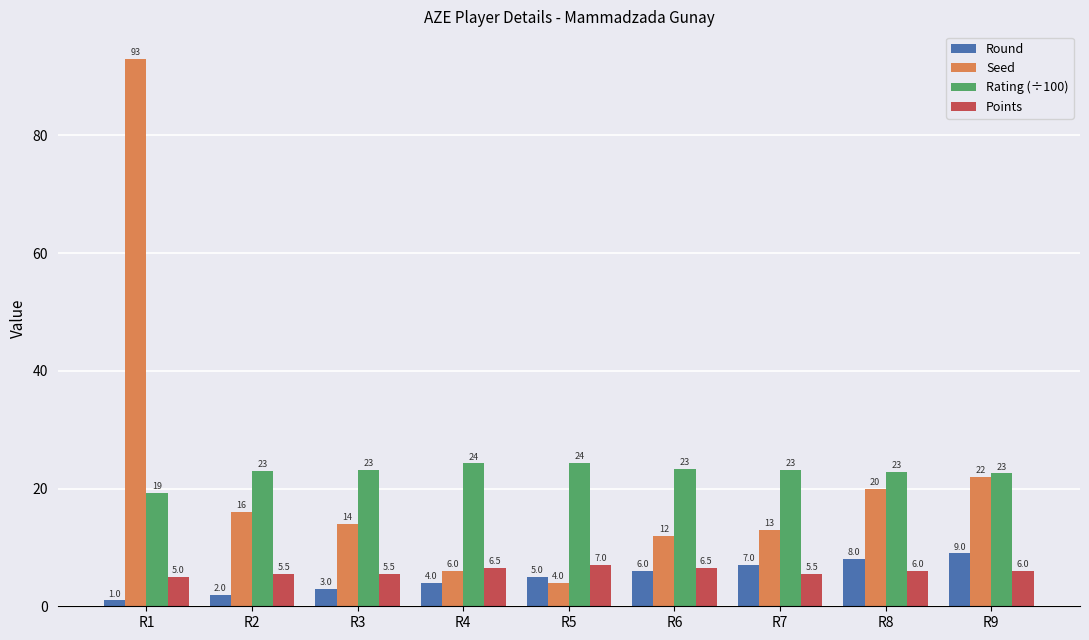

Is it true that Round equals 2.2 at R6?

False